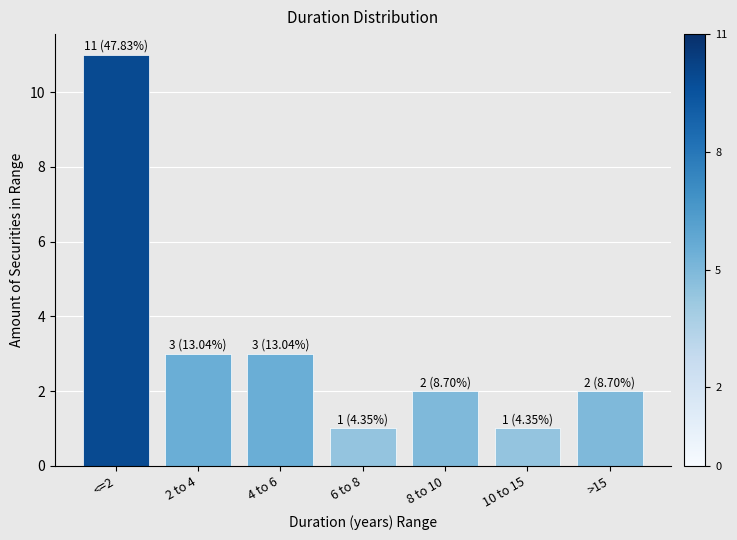

Reading left to right, transcribe all the data shown in this chart.

11	3	3	1	2	1	2